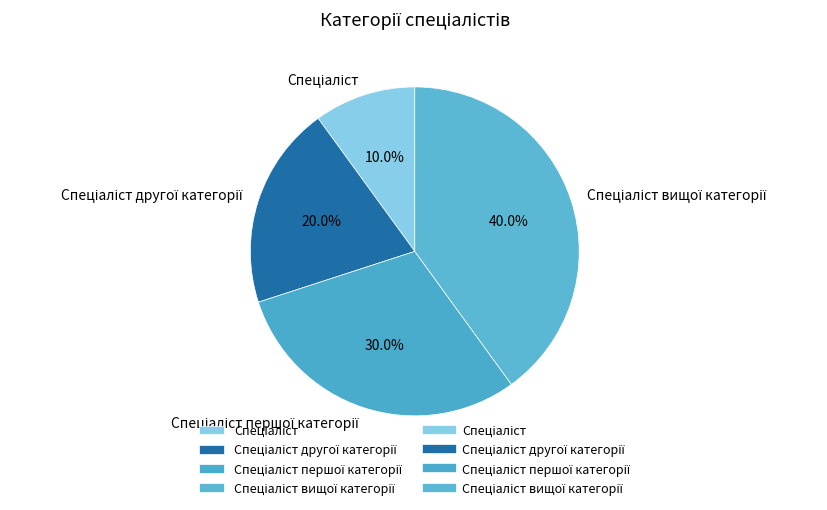

Does any single category account for the majority?

No